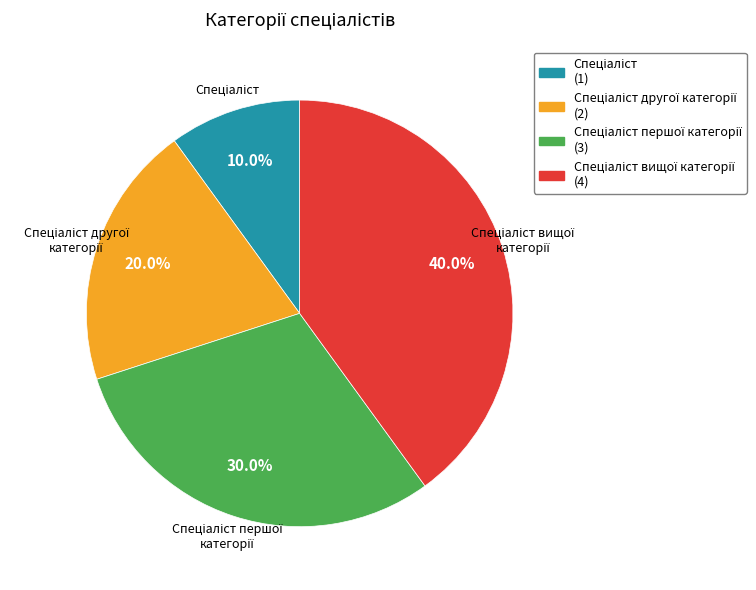

Is there any slice that represents more than half of the pie?

No